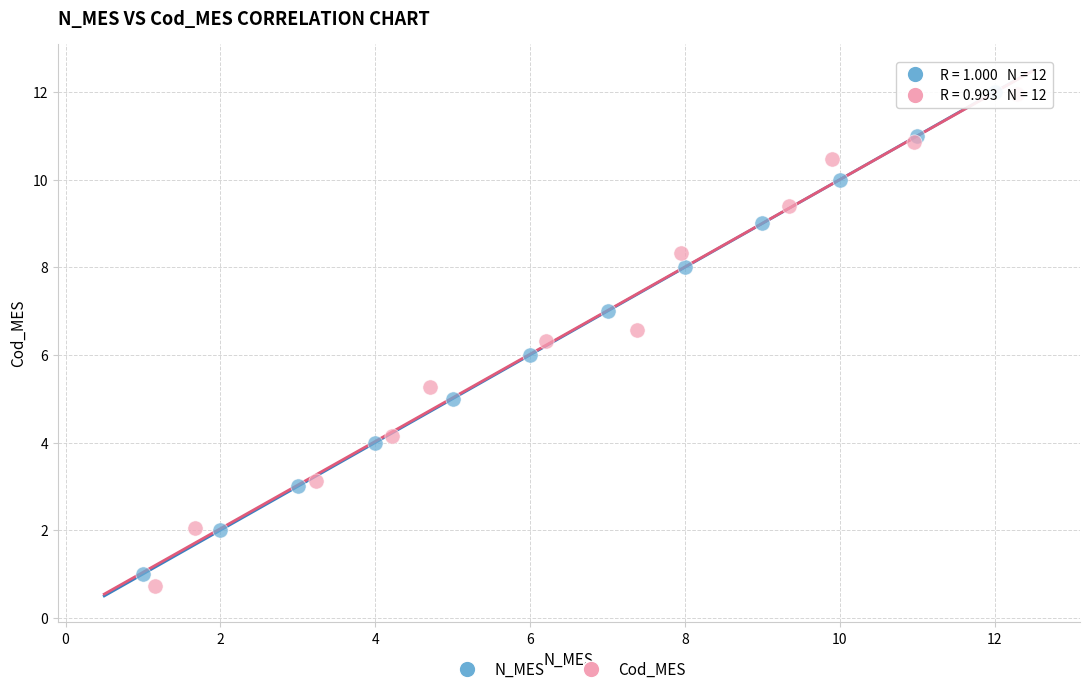

Which series has the largest Y range (max minus min)?

Cod_MES